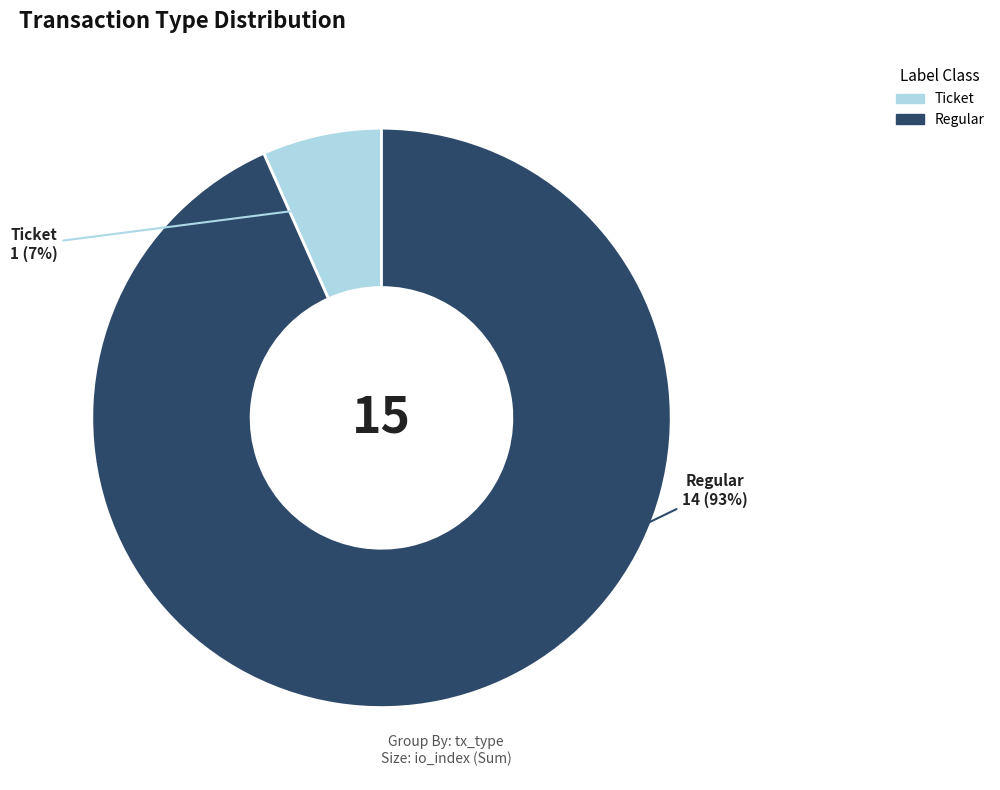

How many slices are in this pie chart?

2